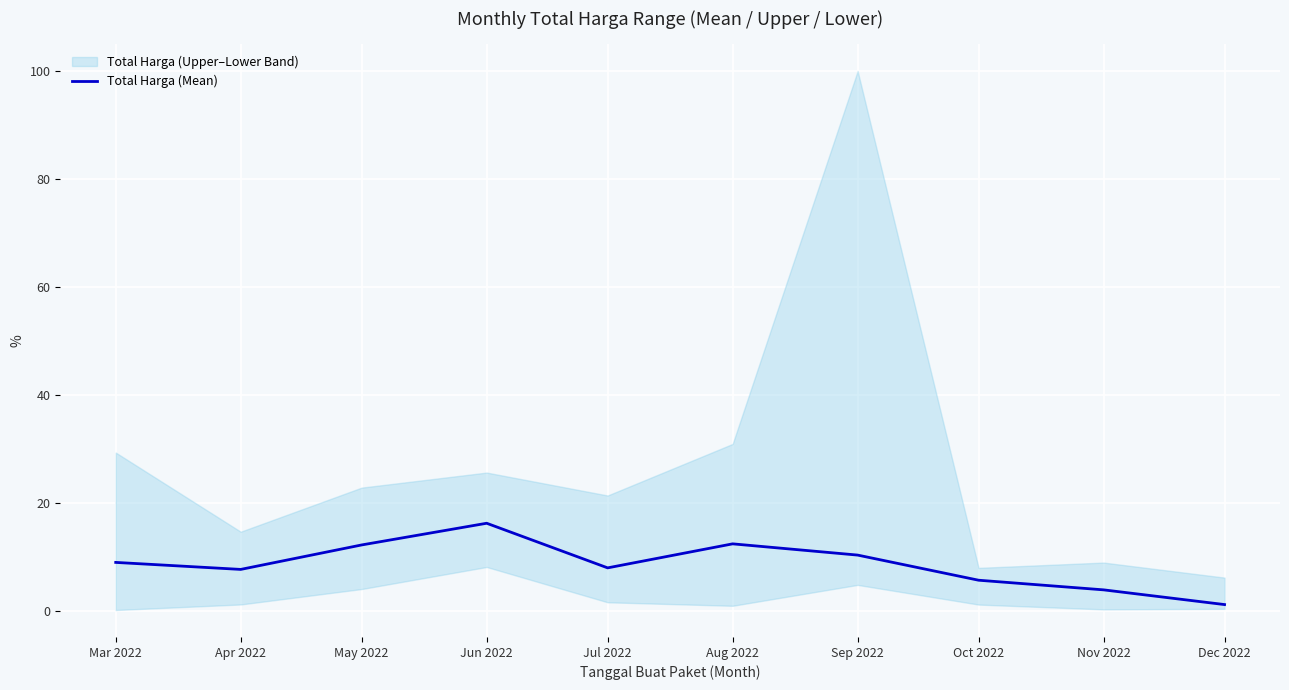

List the labels in order of value, largest first.

Jun 2022, Aug 2022, May 2022, Sep 2022, Mar 2022, Jul 2022, Apr 2022, Oct 2022, Nov 2022, Dec 2022